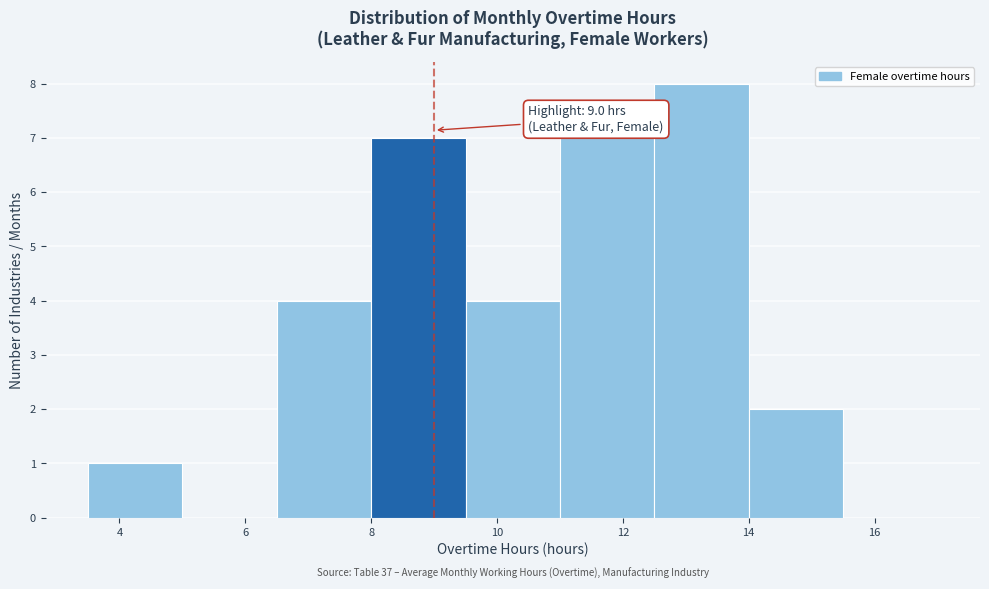

Over which range of the x-axis is the bar tallest?

12.5 to 14.0